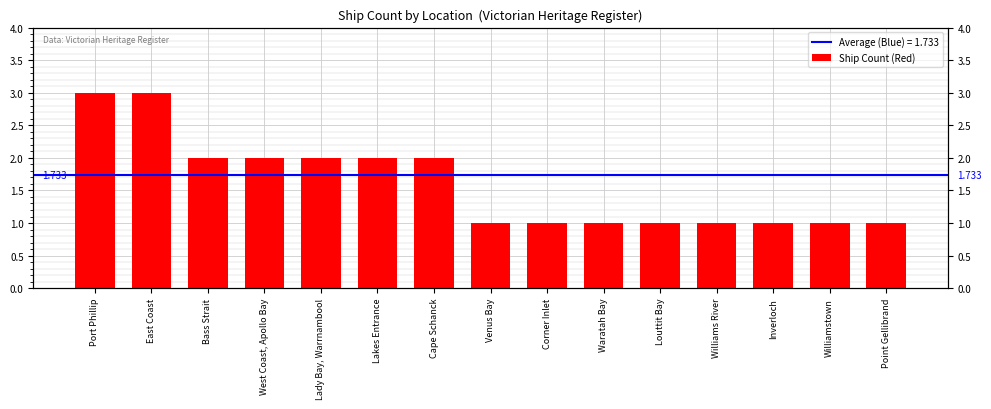

What is the label of the 11th bar from the left?

Louttit Bay